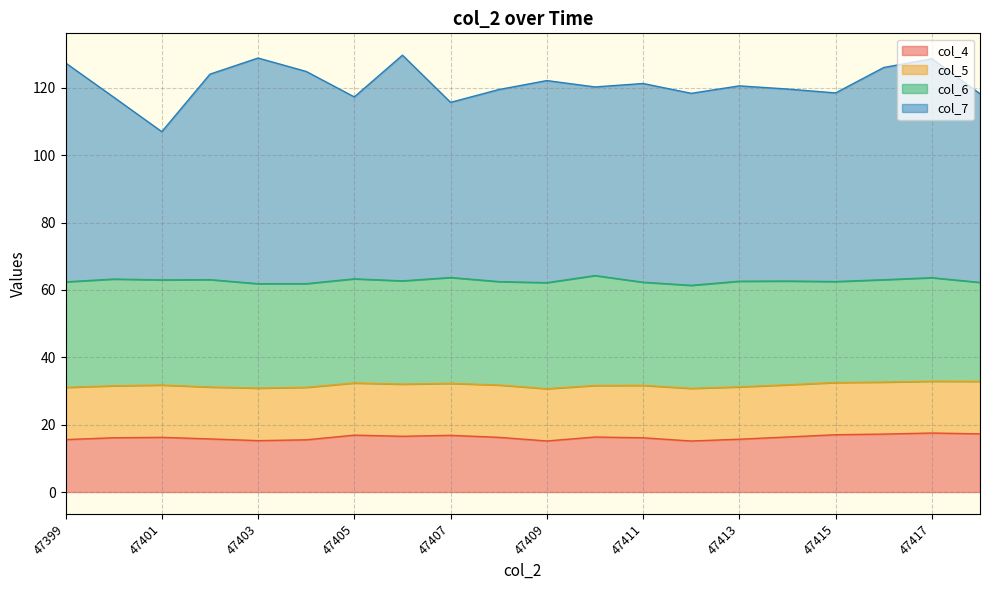

At how many categories does at least one series exceed 103?

20